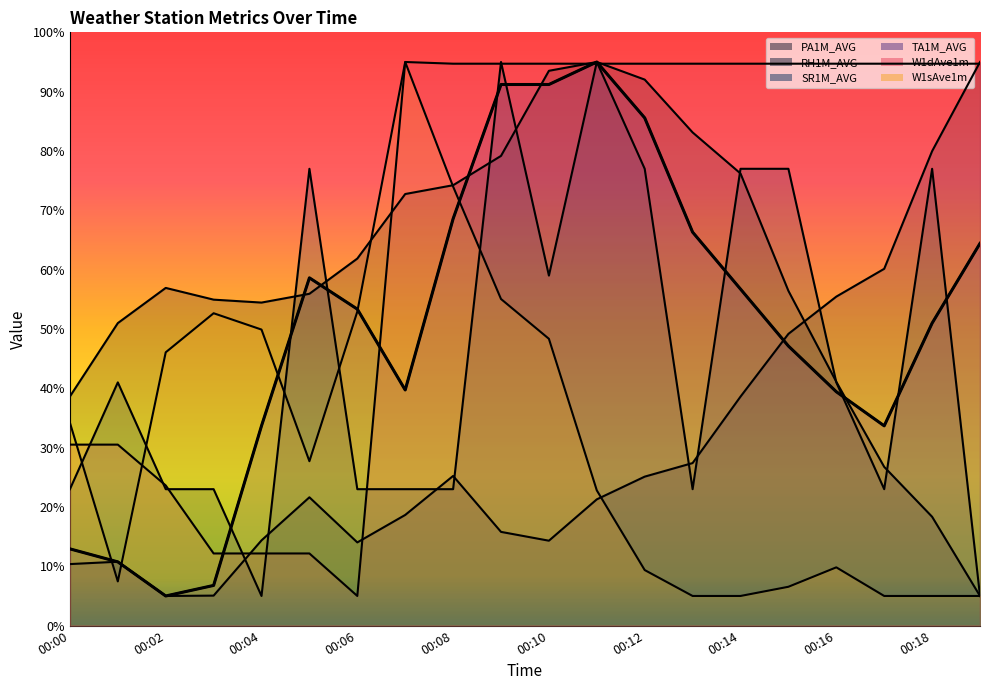

At which label is TA1M_AVG closest to 50?

00:18